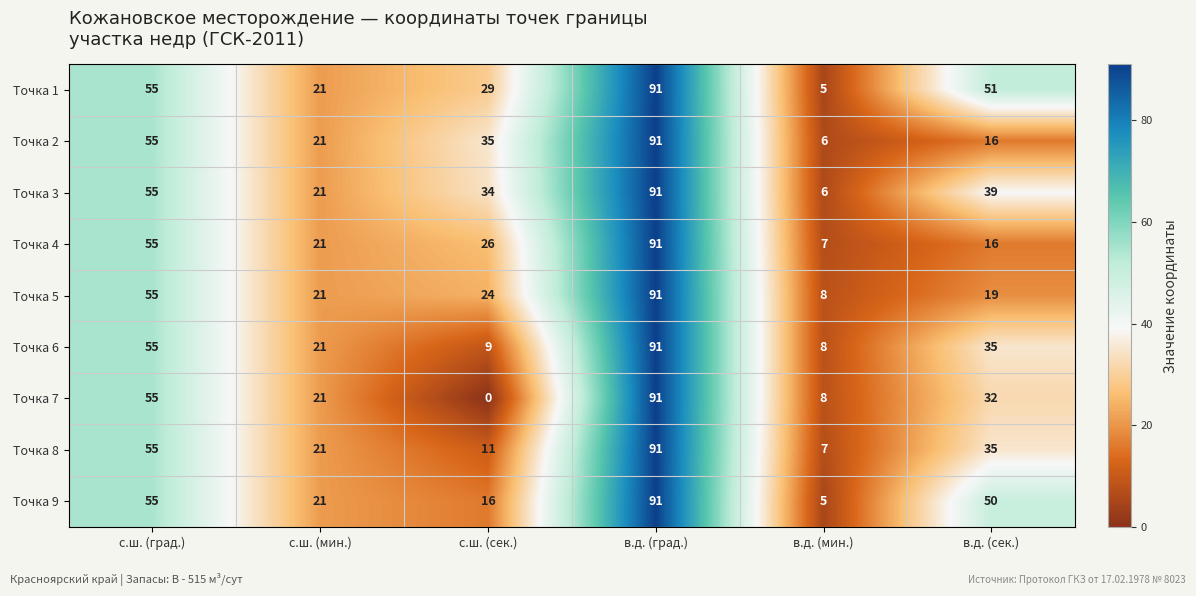

At which category is the sum across all series the highest?

в.д. (град.)